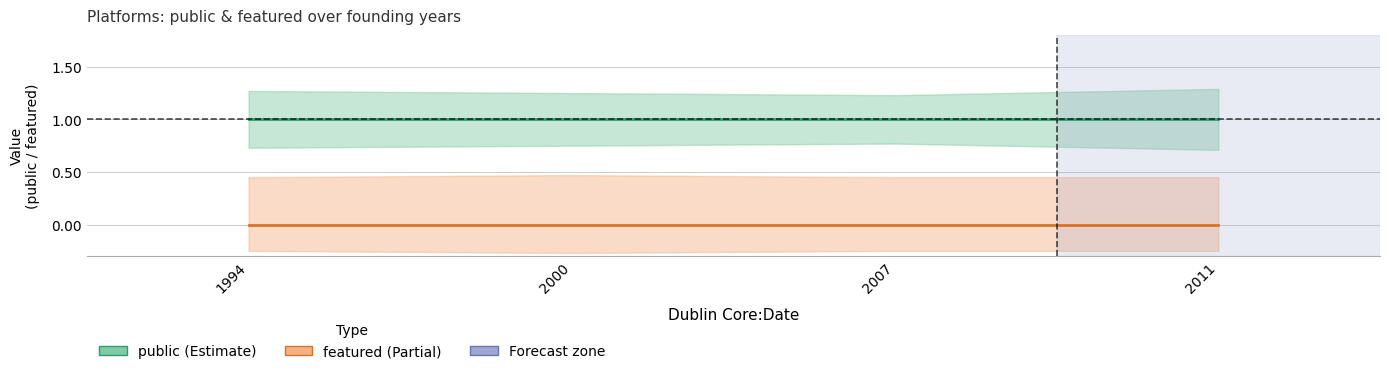

Does the chart display data point markers on the line(s)?

No